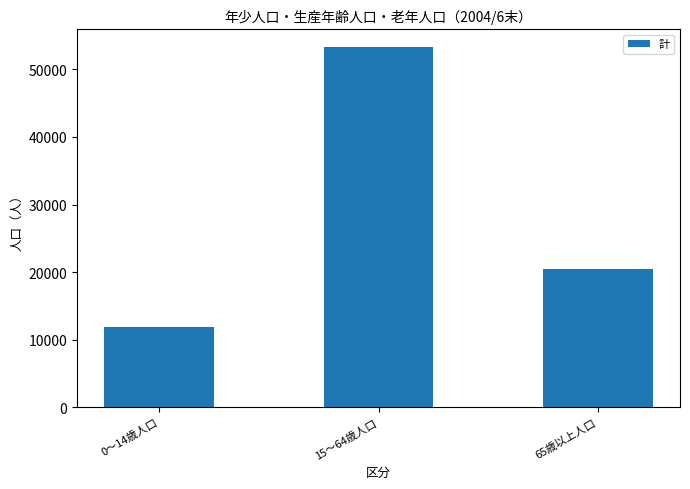

What is the change in value from 15～64歳人口 to 65歳以上人口?

-32754